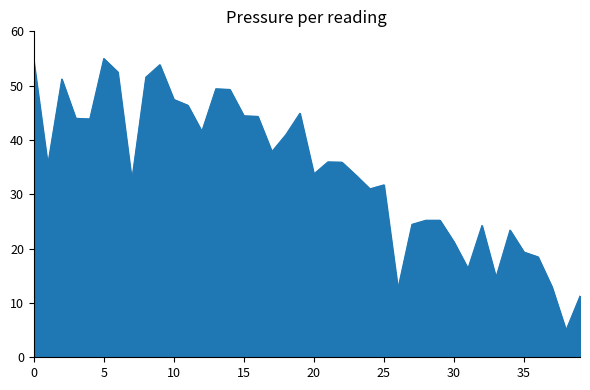

What is the greatest value displayed?

55.0